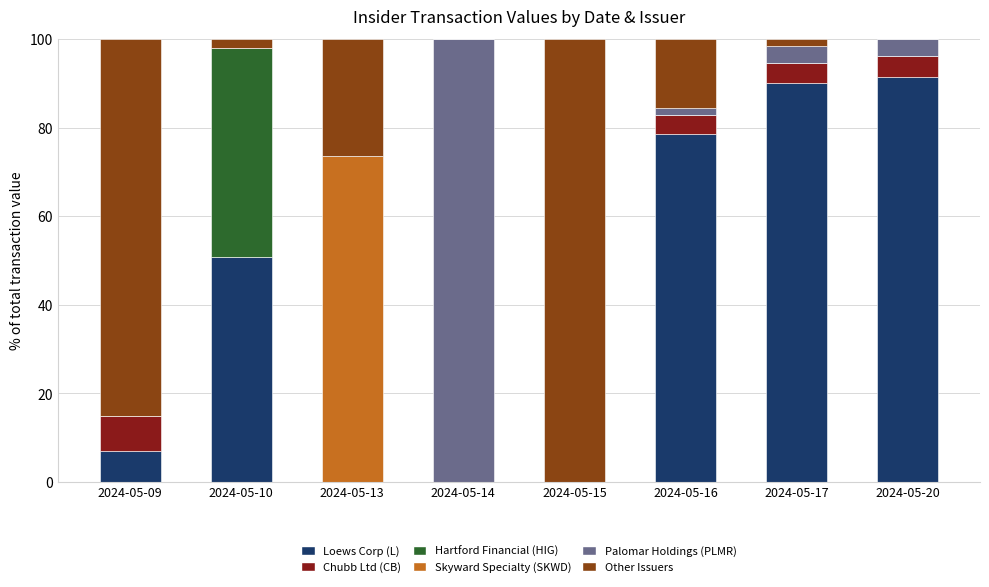

What is the total value across all series at 2024-05-20?

100.0